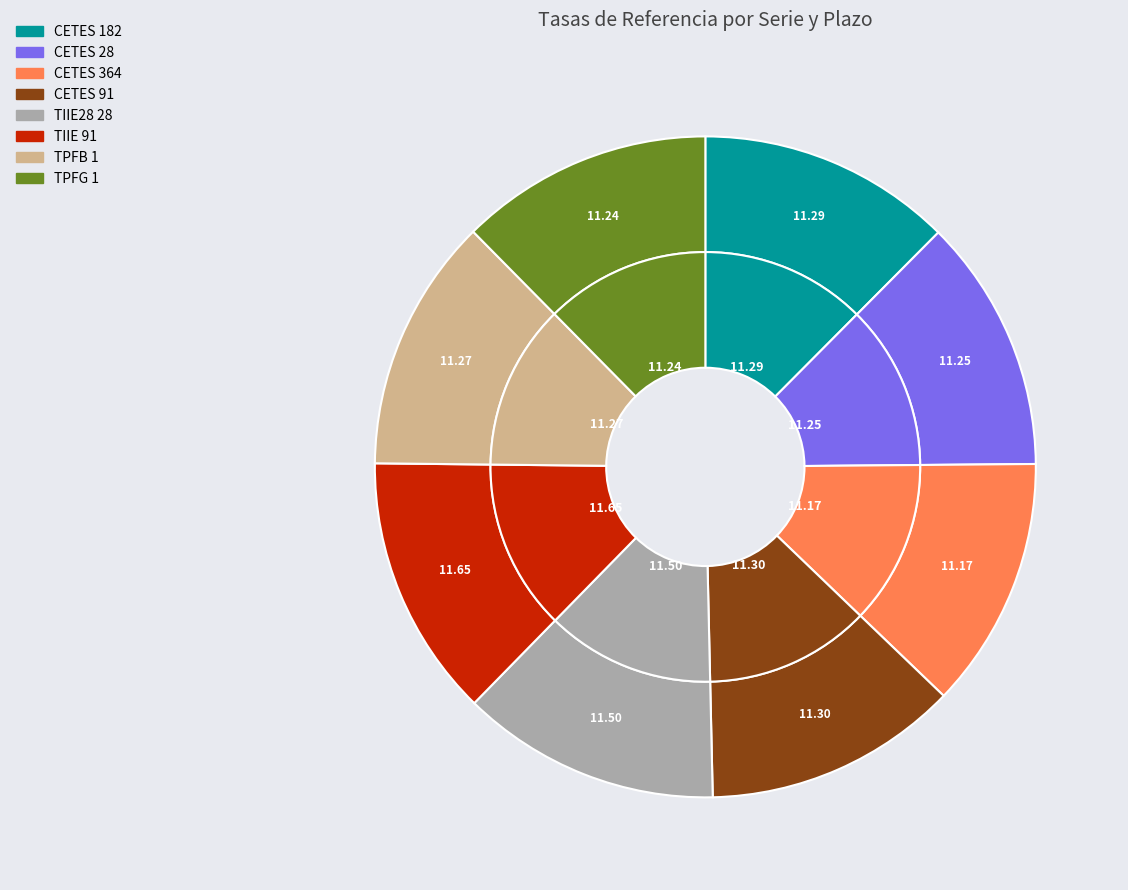

Do CETES 91 and TIIE28 28 together represent more than half of the pie?

No